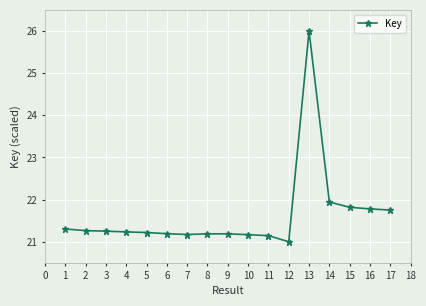

True or false: the data shows 21.2 at 8.

True